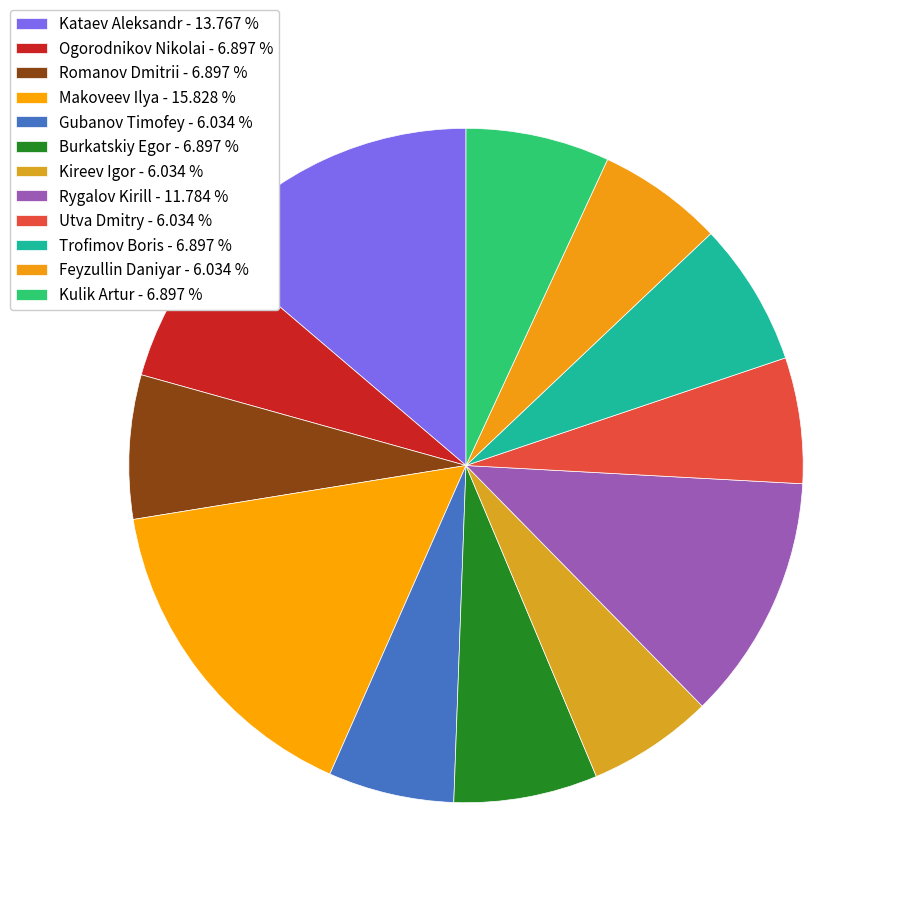

To the nearest percent, what is the combined percentage of Burkatskiy Egor and Utva Dmitry?

13%